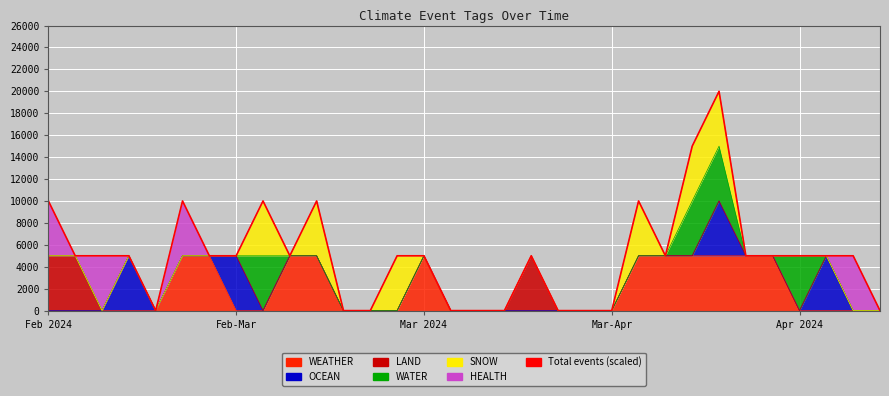

What value does the data have at 10, to the nearest 10?

10000